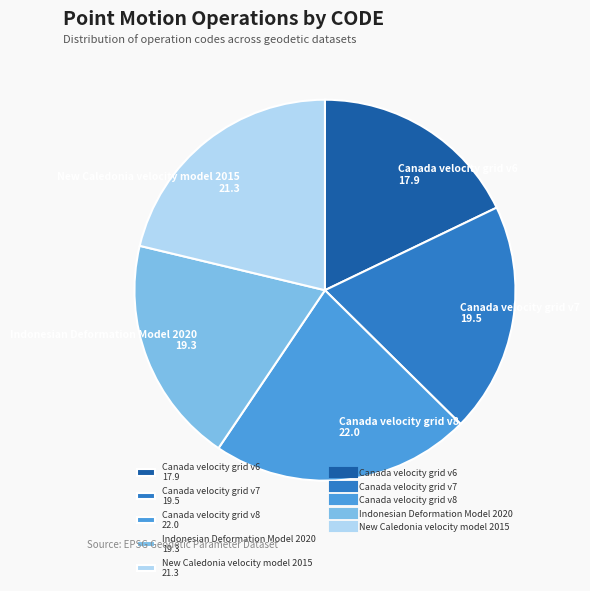

Is Canada velocity grid v6 17.9 the majority of the pie?

No